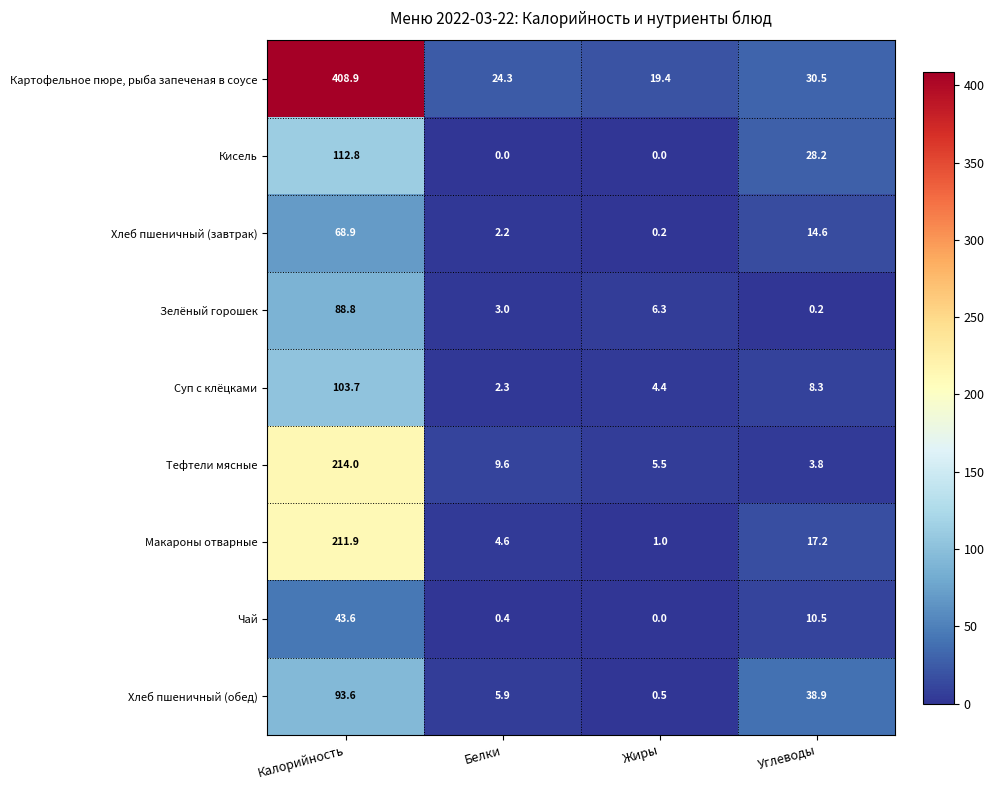

What is the spread (max minus min) of values at Калорийность?

365.3